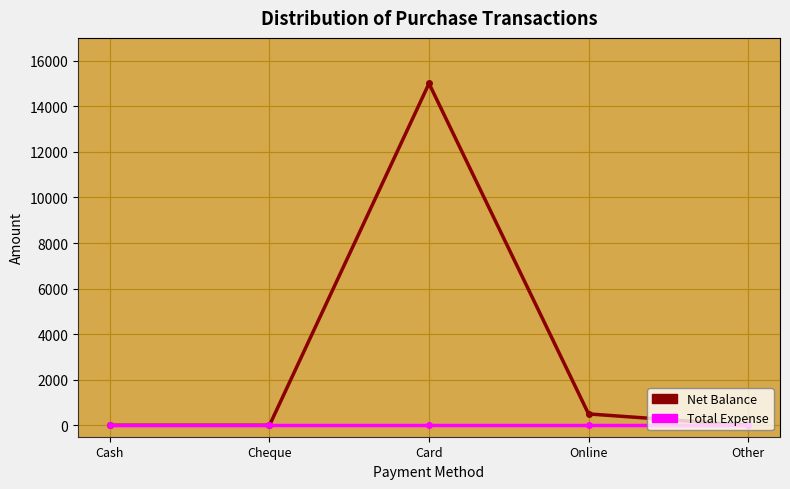

Reading left to right, extract all data points from this chart.

Net Balance: 0	0	15000	500	0
Total Expense: 0	0	0	0	0